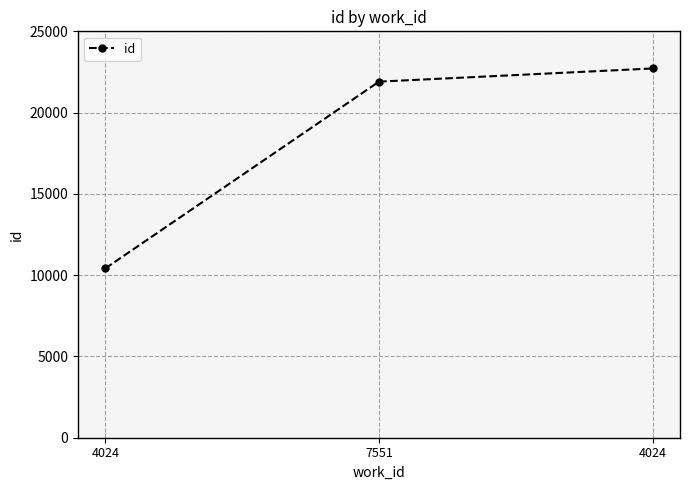

The chart shows a value of 14565 at 7551. True or false?

False